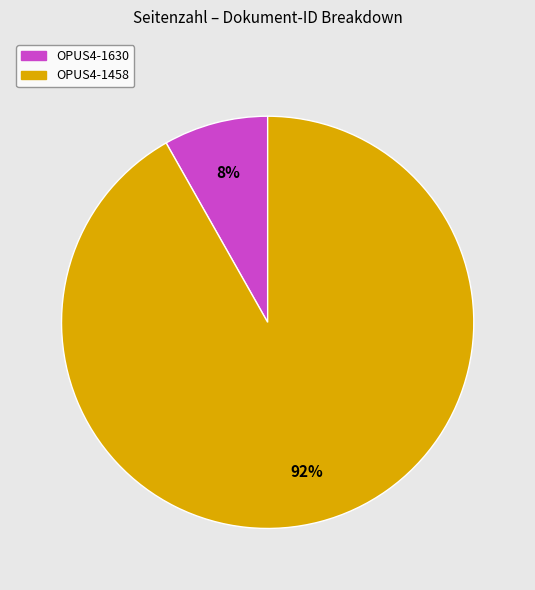

To the nearest percent, what is the average slice percentage?

50%